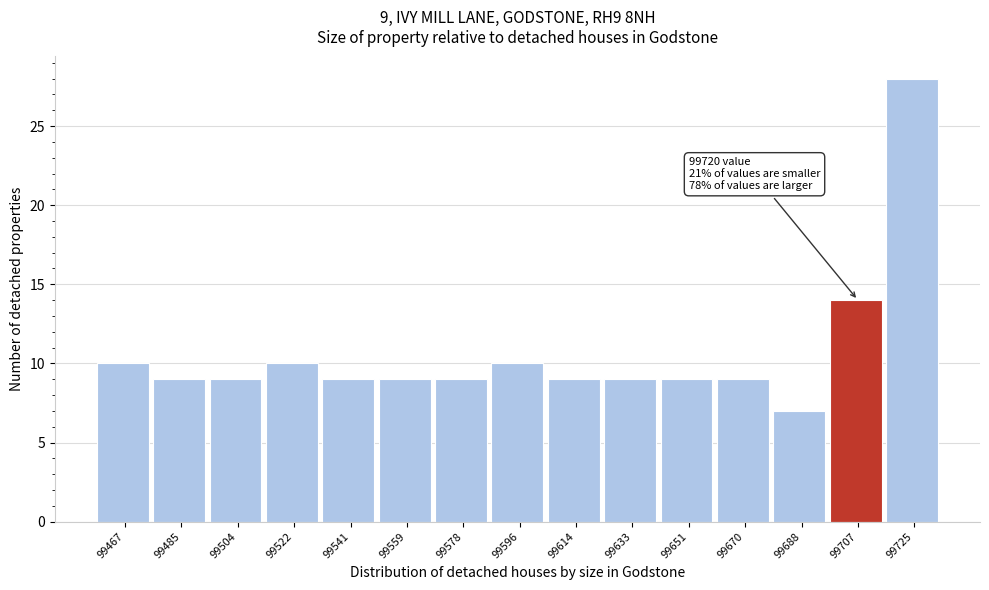

Reading left to right, transcribe all the data shown in this chart.

99467=10	99485=9	99504=9	99522=10	99541=9	99559=9	99578=9	99596=10	99614=9	99633=9	99651=9	99670=9	99688=7	99707=14	99725=28